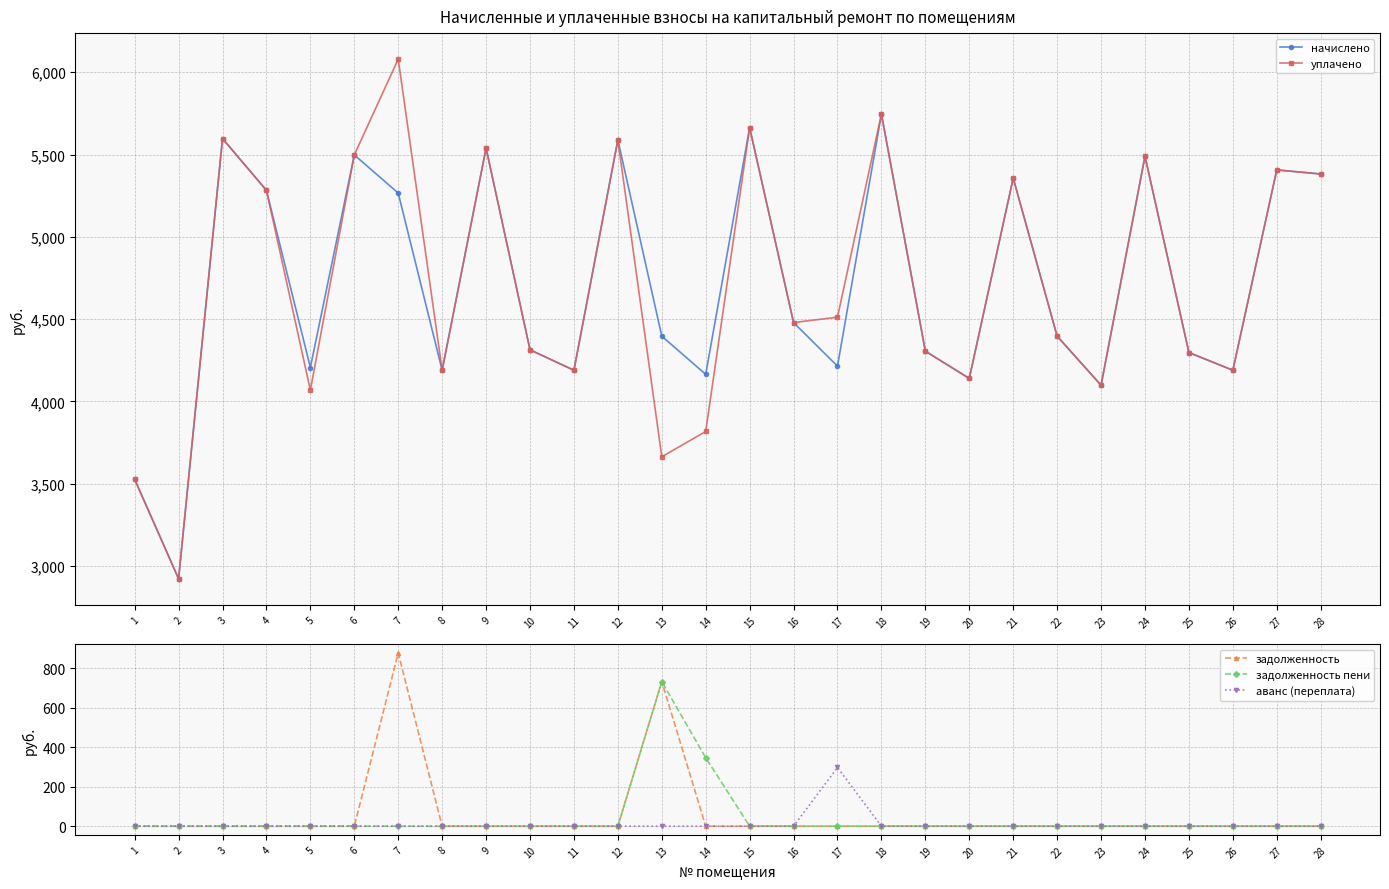

What is the difference between the maximum and minimum values in the задолженность series?

877.7